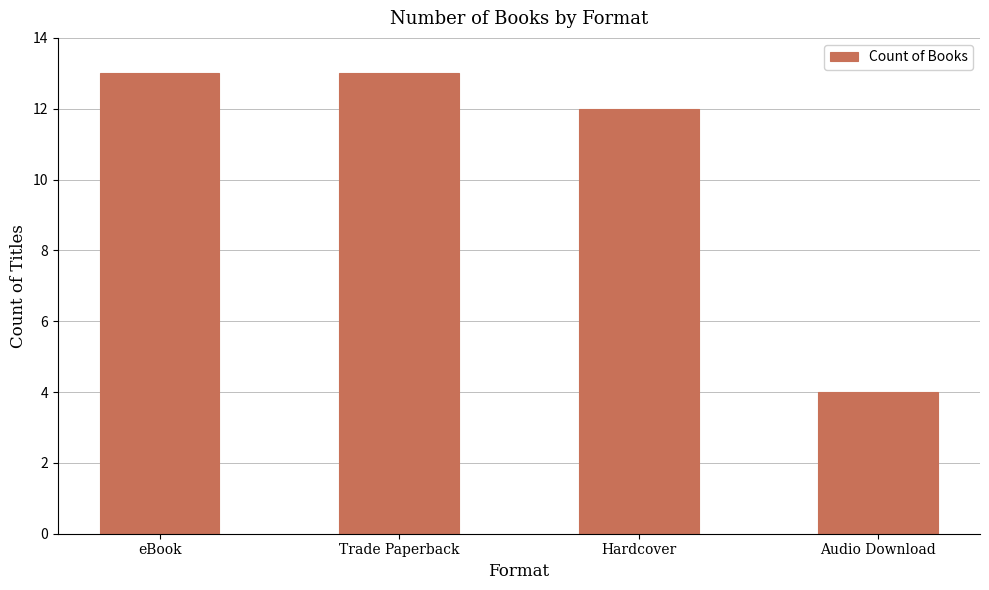

Reading left to right, list all the values displayed in this chart.

13	13	12	4